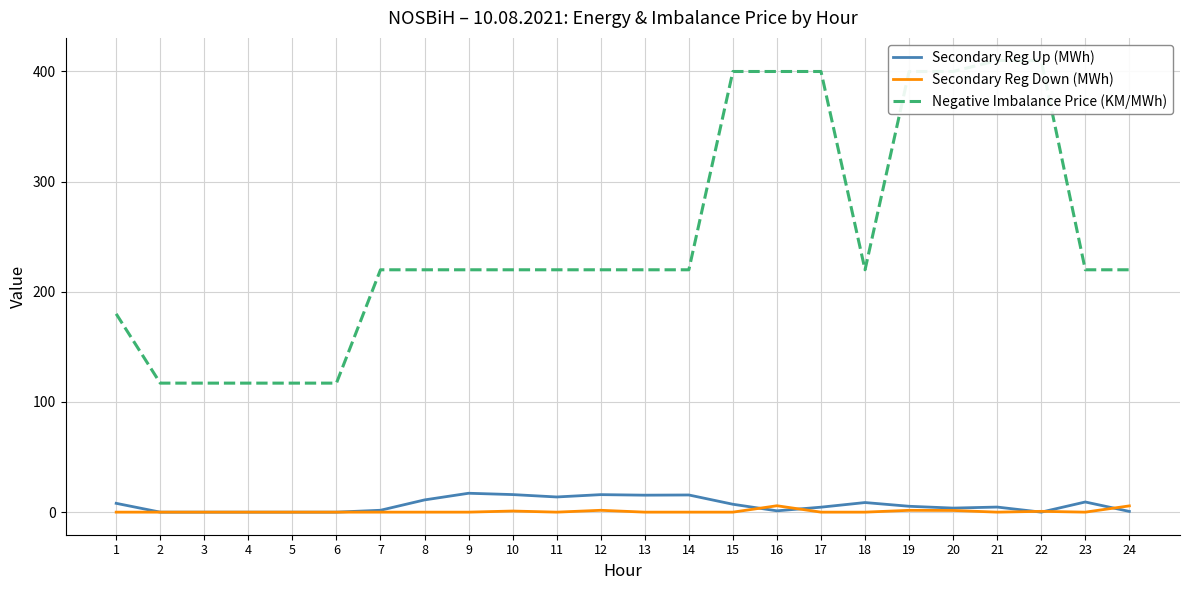

What is the average value of the Secondary Reg Down (MWh) series?

0.8